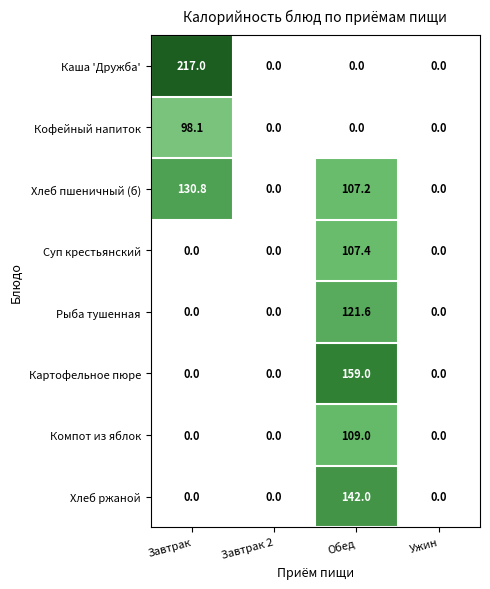

At which category does the chart reach its peak across all series?

Завтрак